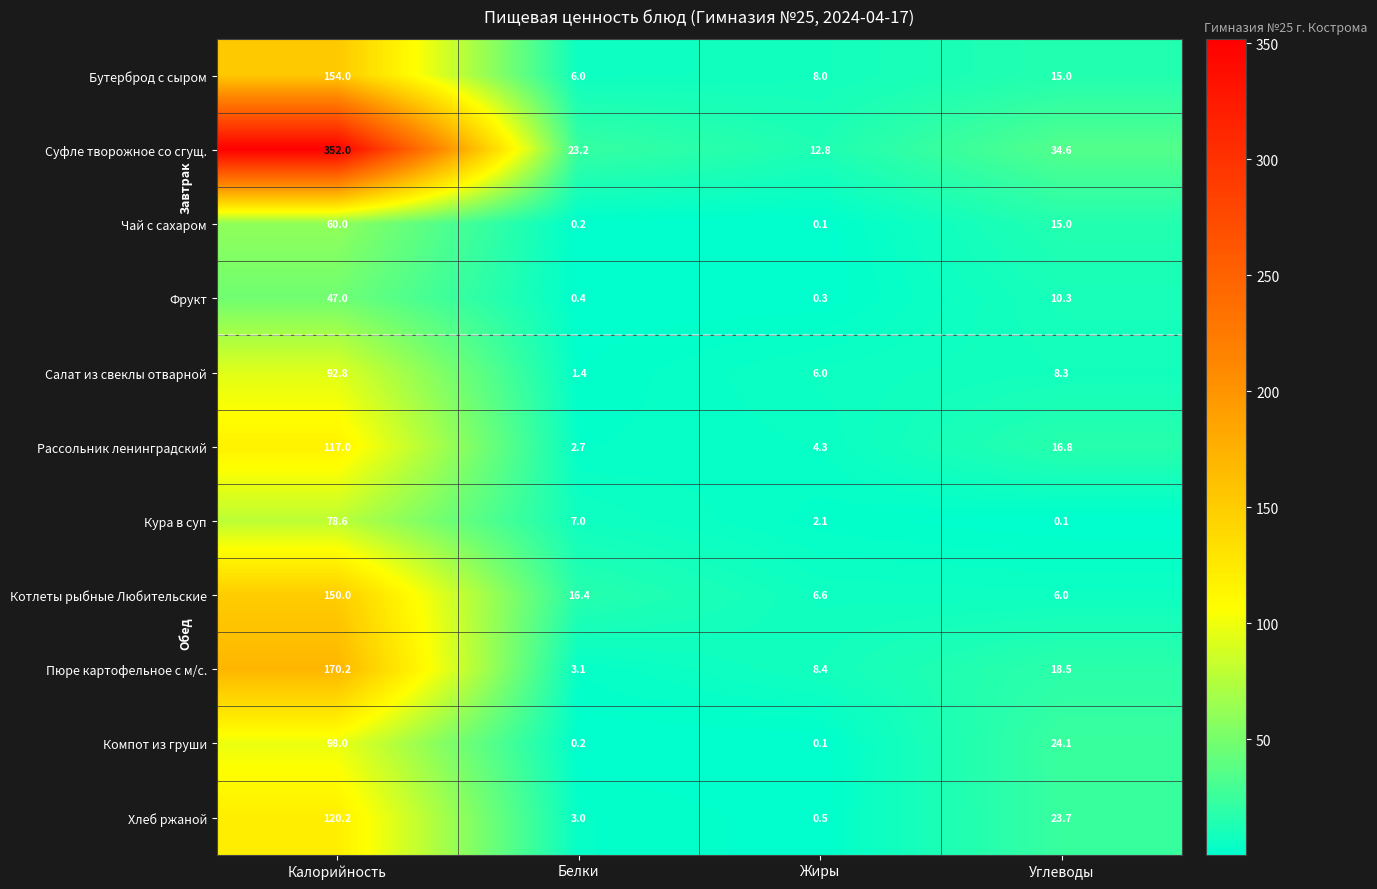

At which label is Кура в суп closest to 39?

Белки